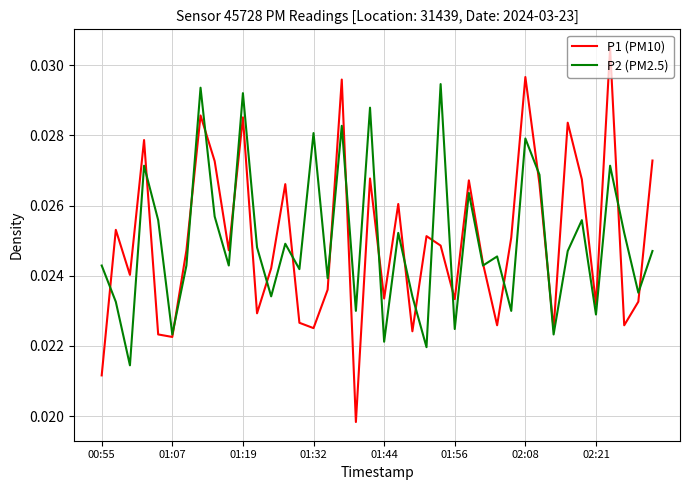

Which series has the largest range (max minus min)?

P1 (PM10)